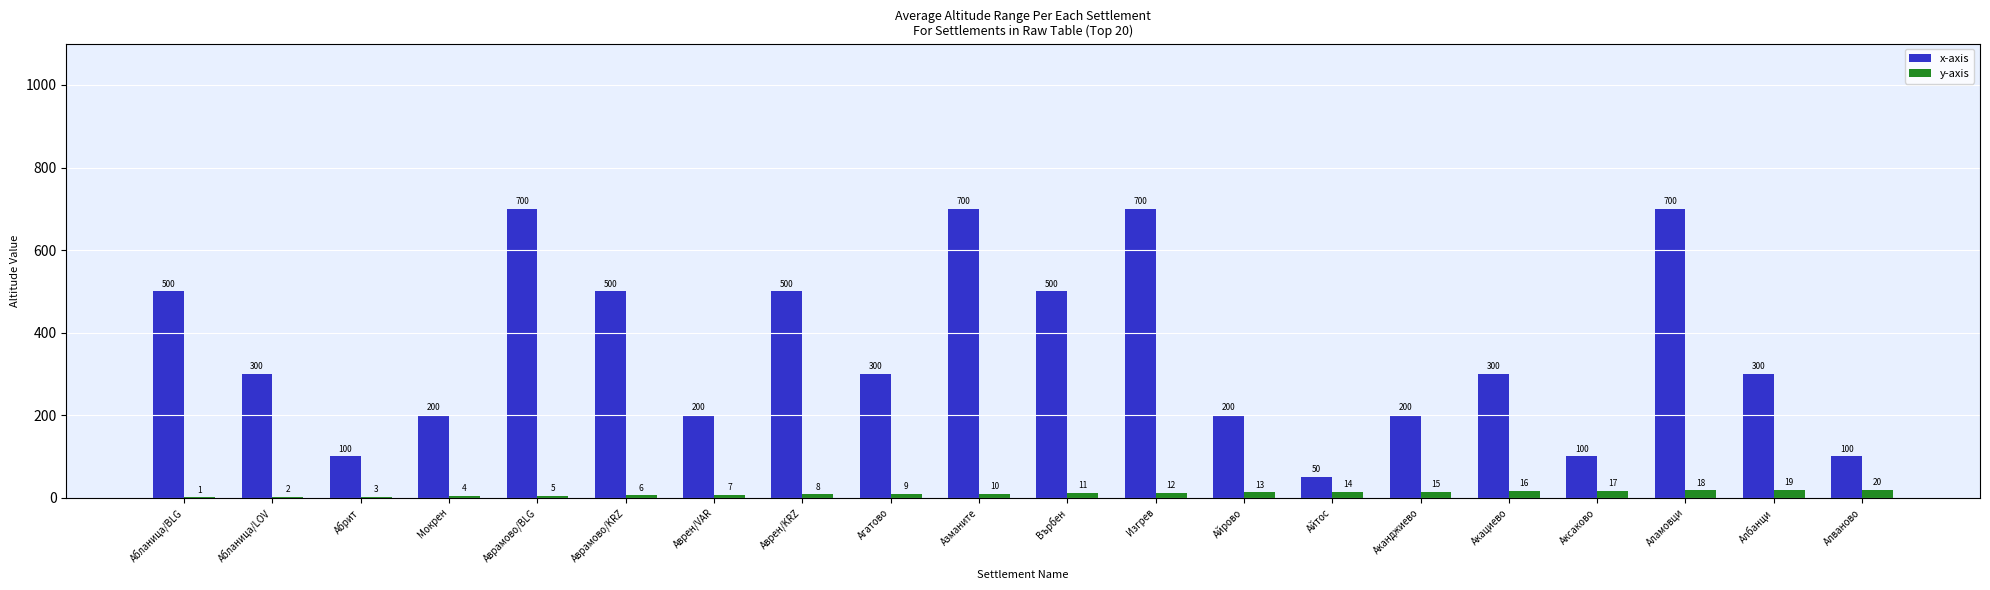

What is the greatest value displayed?

700